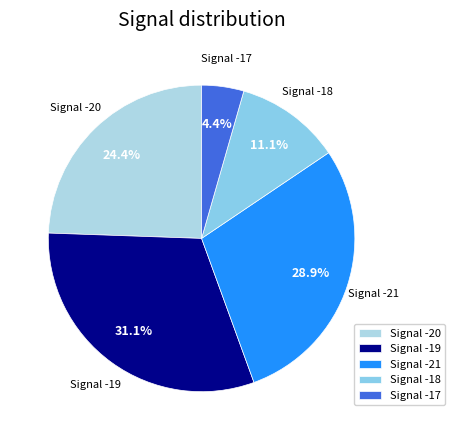

Does Signal -20 represent more than half of the total?

No